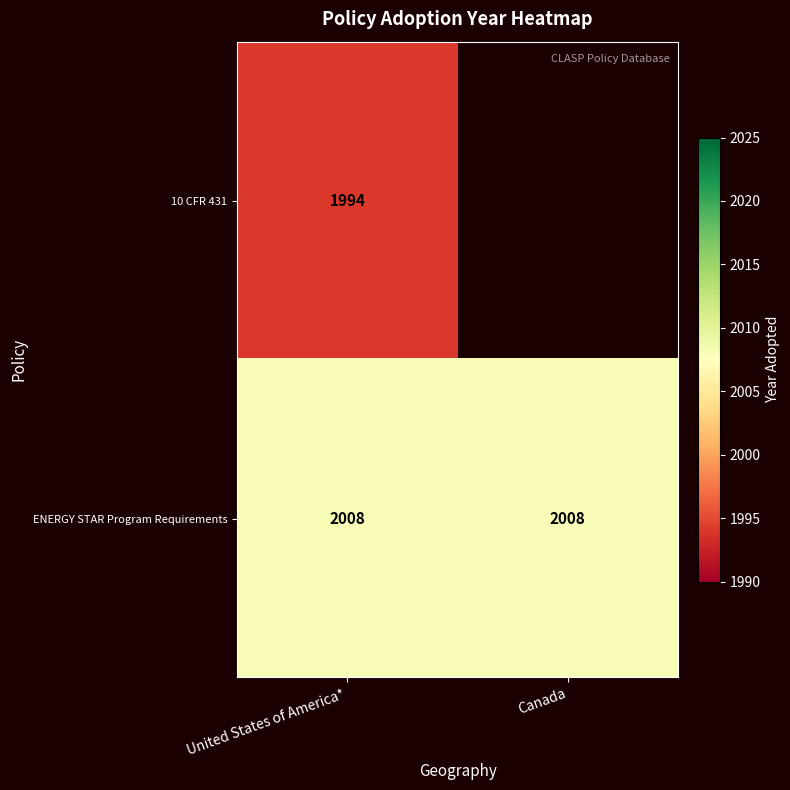

At United States of America*, list the series in order from largest to smallest.

ENERGY STAR Program Requirements, 10 CFR 431